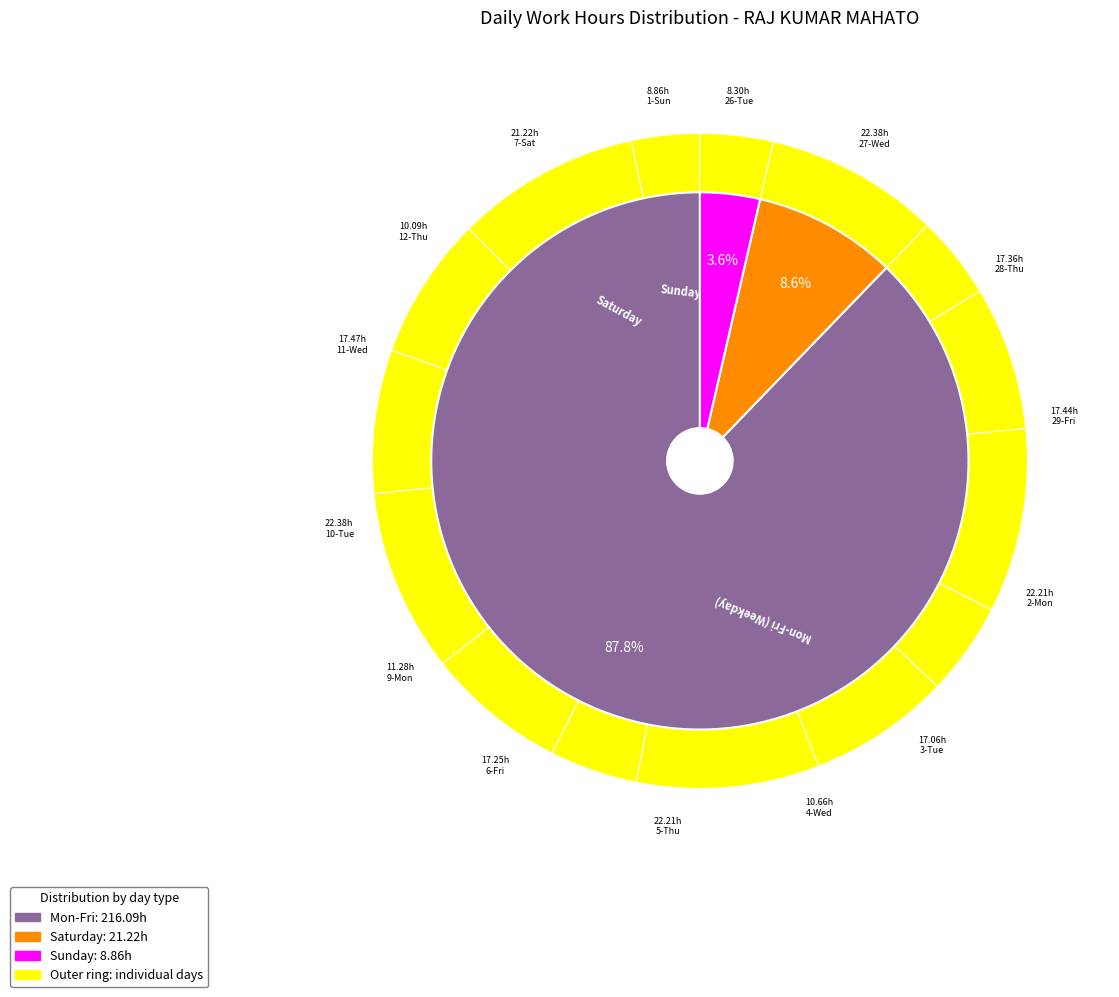

How many slices are in this pie chart?

15